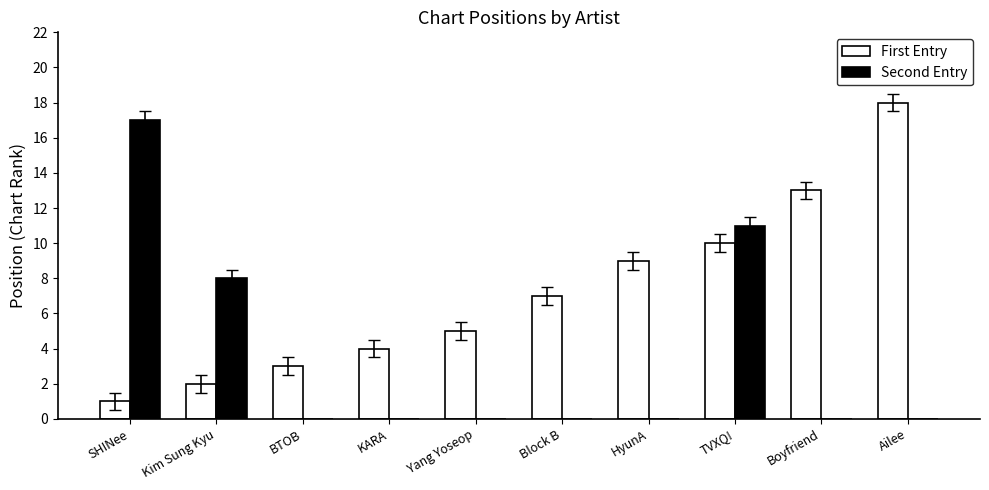

Between HyunA and Ailee, which series saw the biggest shift?

First Entry